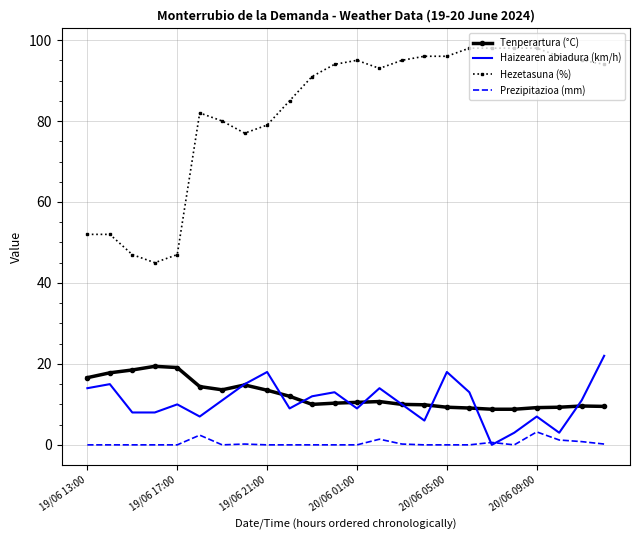

Which series has the largest total across all categories?

Hezetasuna (%)